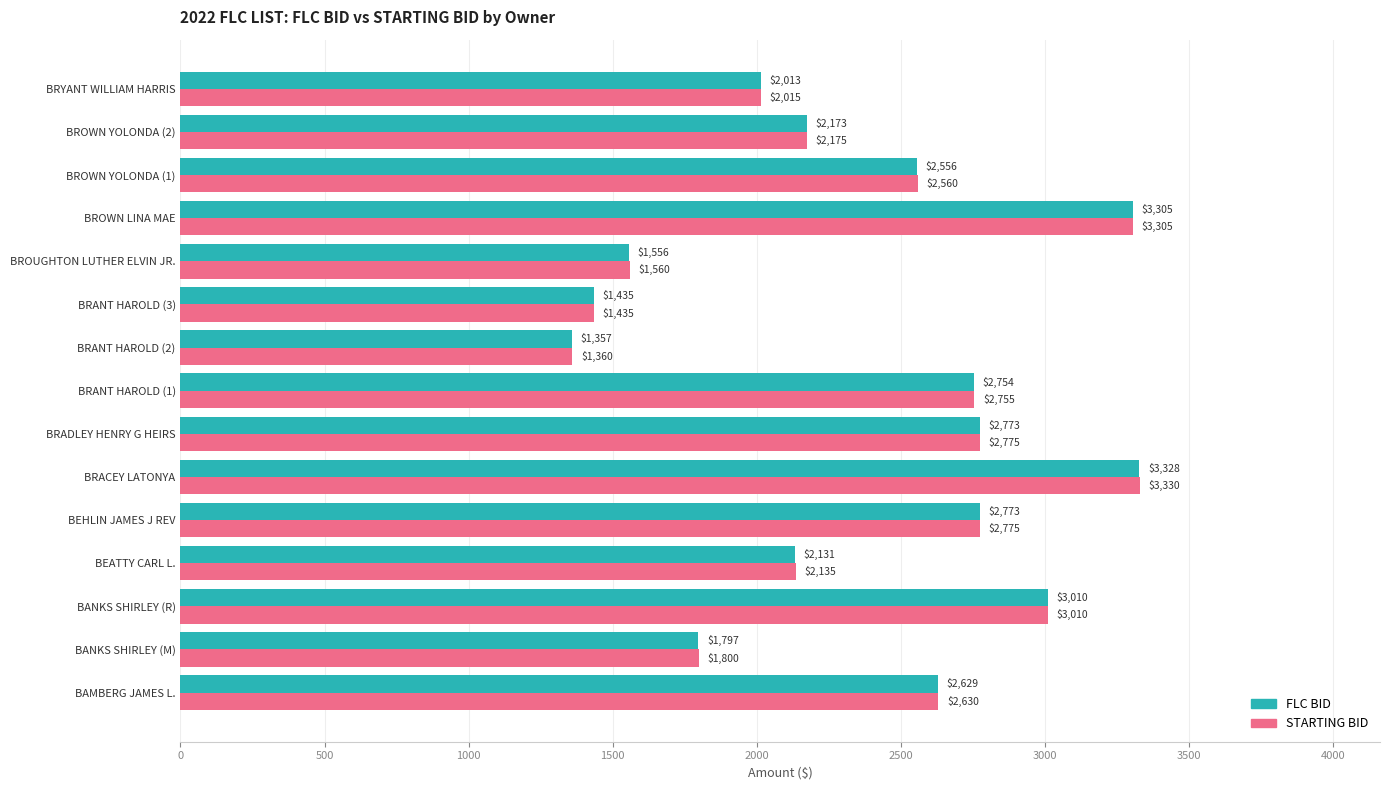

At how many categories does at least one series exceed 2150?

9